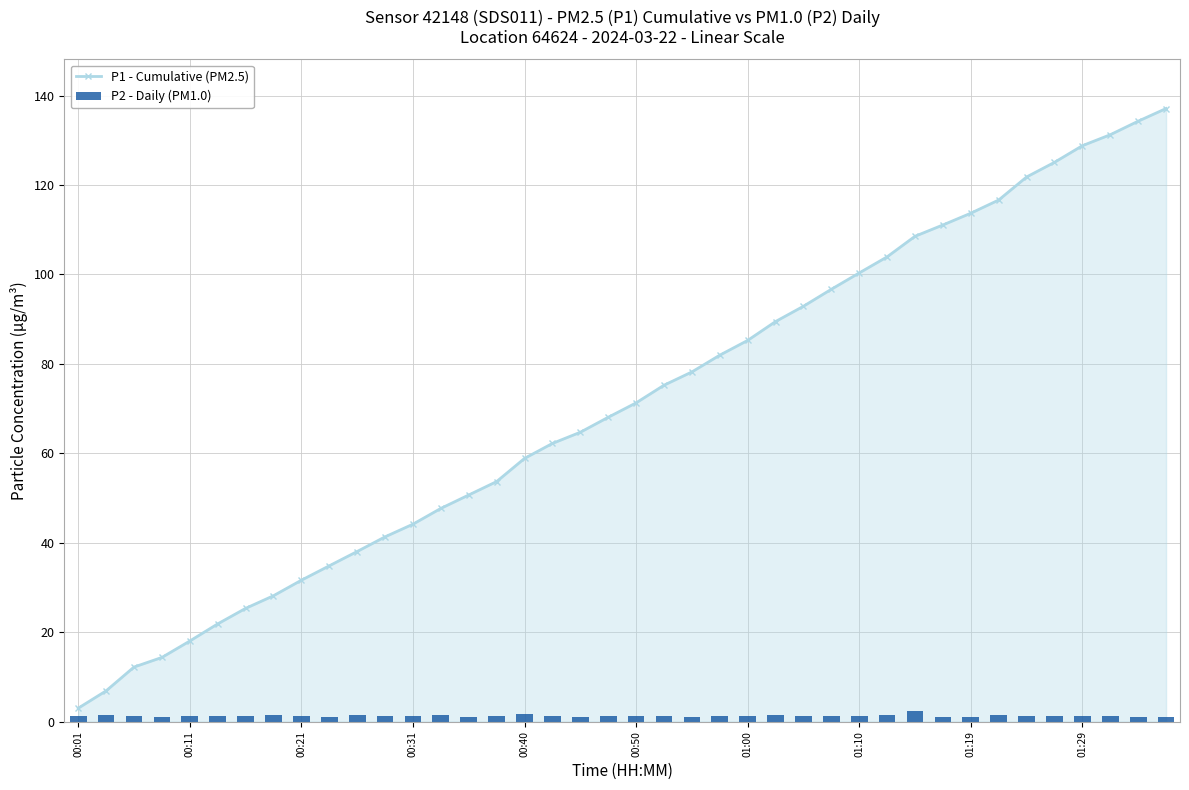

What is the minimum value for P1 - Cumulative (PM2.5)?

3.0